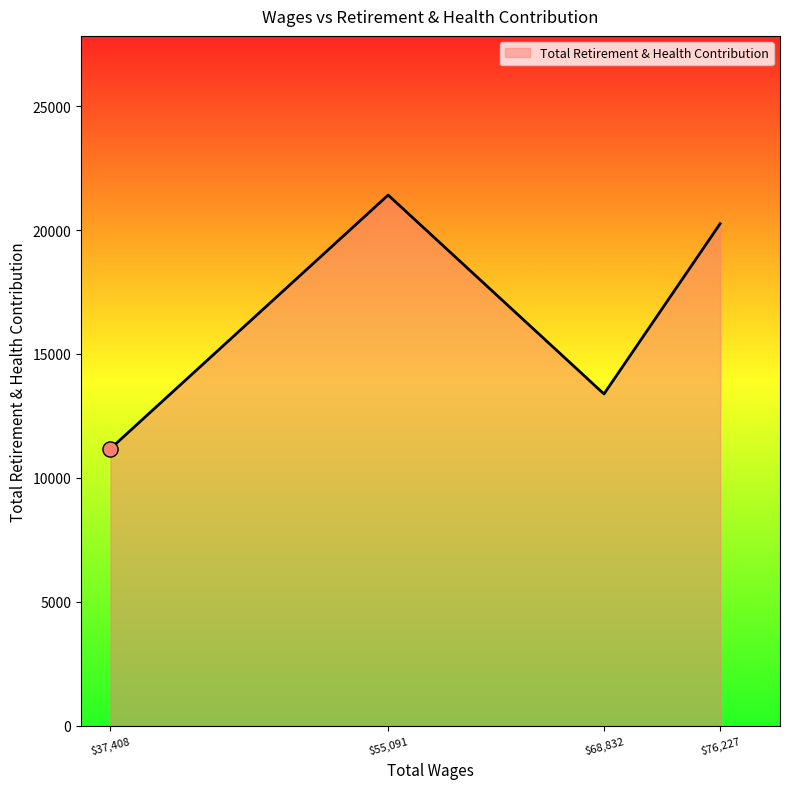

True or false: the data shows 13385 at $68,832.

True